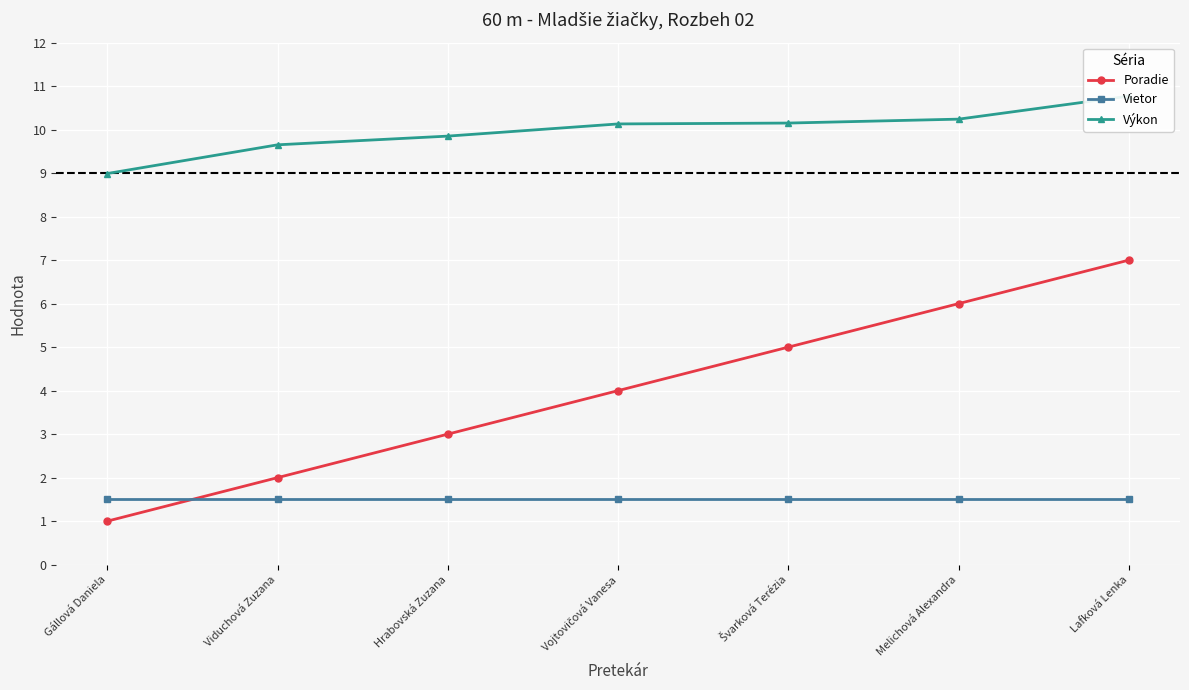

How many values in the Poradie series are below 4?

3